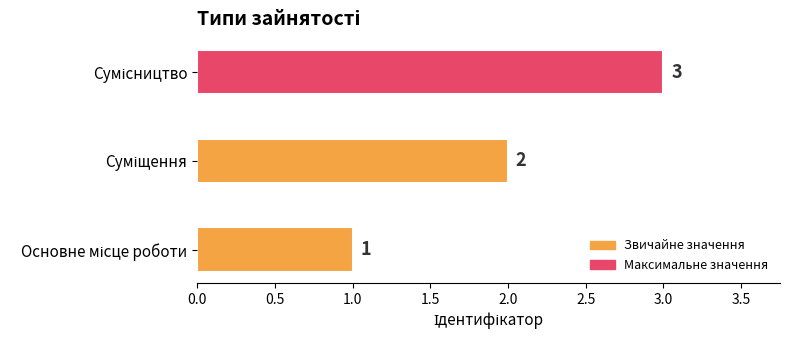

What is the greatest value displayed?

3